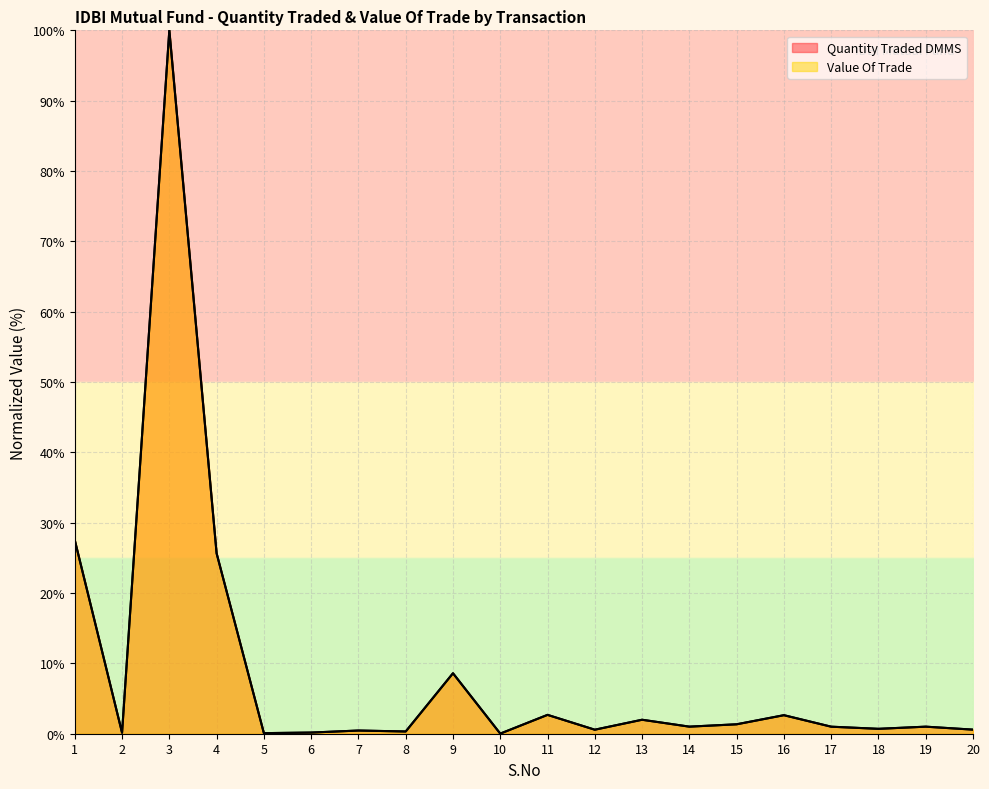

What are all the series names shown in the legend?

Quantity Traded DMMS, Value Of Trade